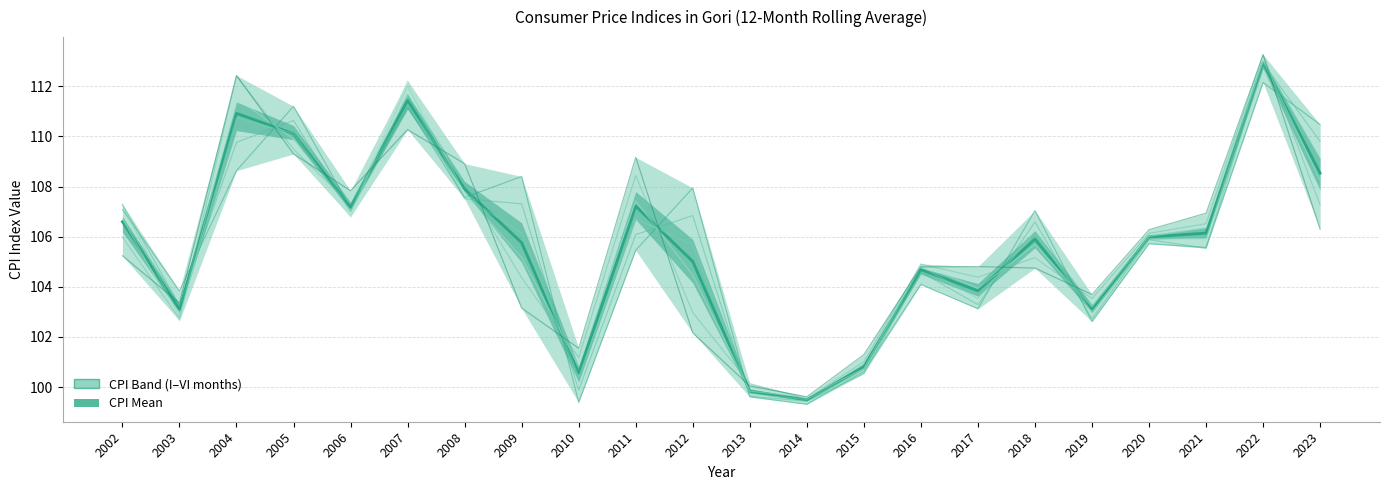

In V, how many points are lower than both neighbors (excluding endpoints)?

6